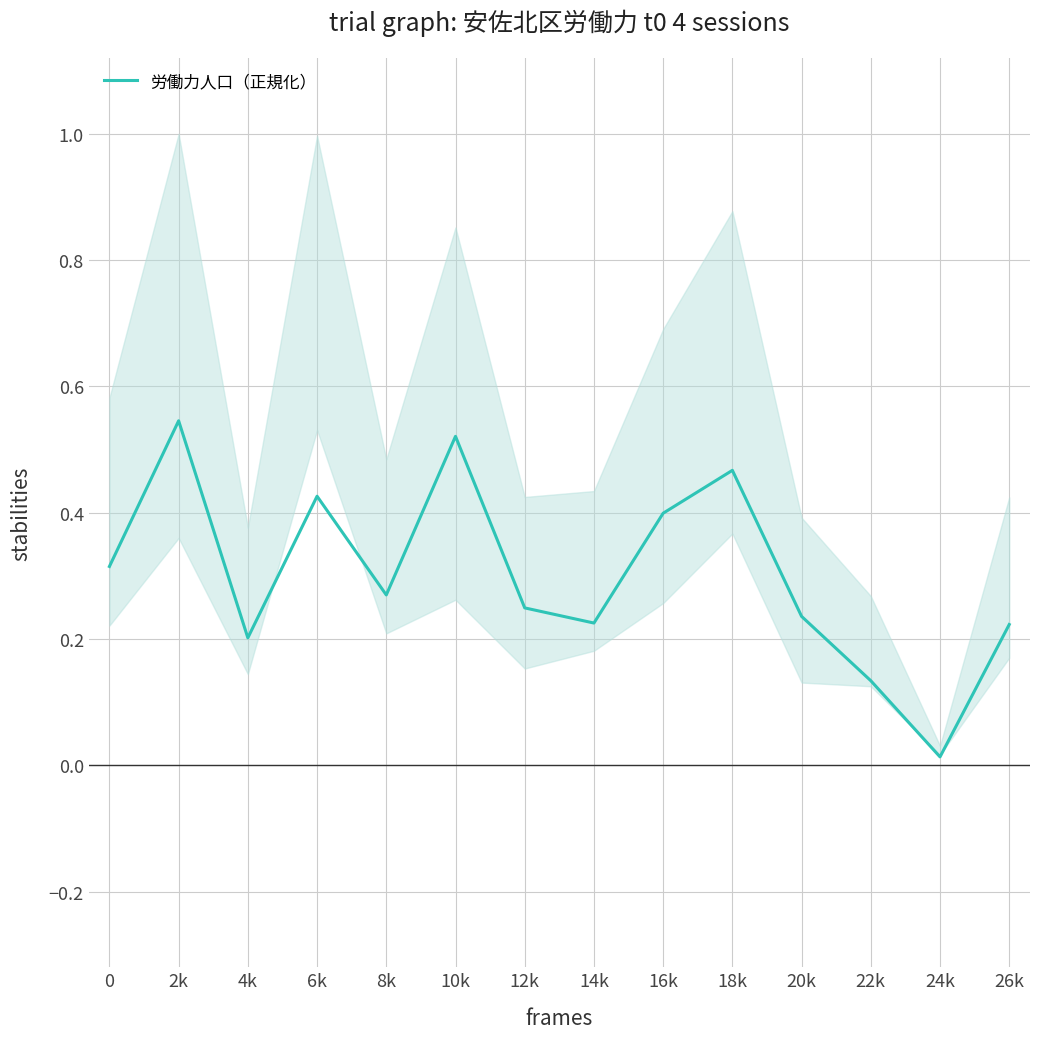

What is the value of the 2nd point from the left?

0.5